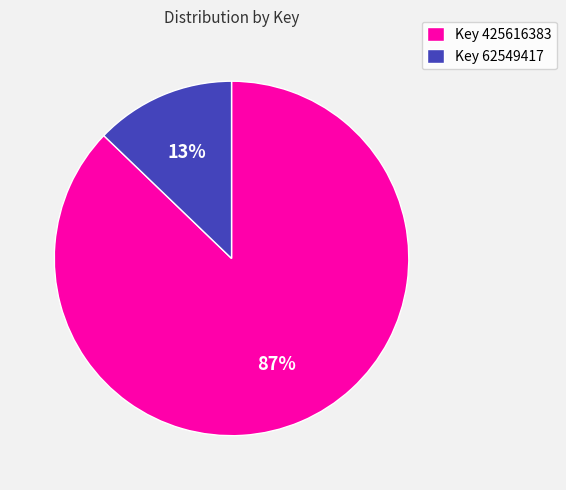

Rank the categories by value from highest to lowest.

Key 425616383, Key 62549417